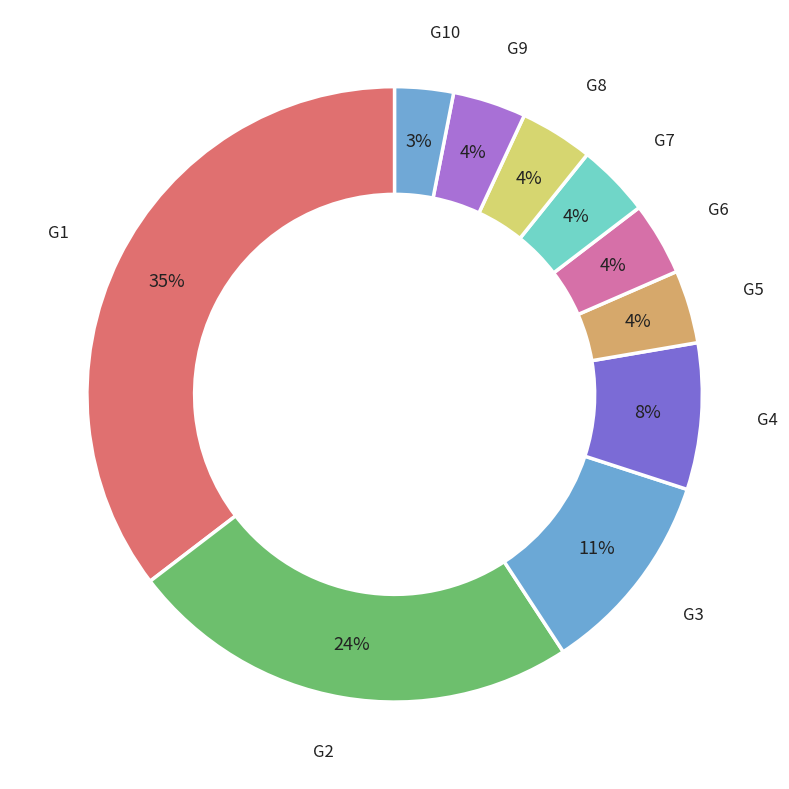

To the nearest percent, what is the average slice percentage?

10%